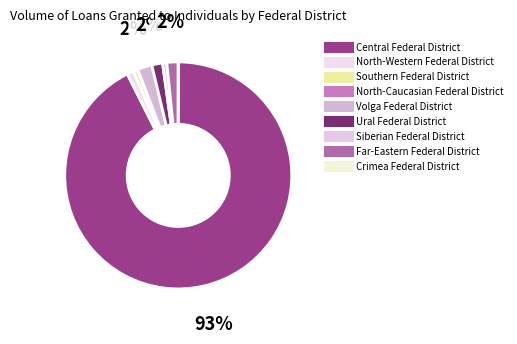

To the nearest percent, what is the average slice percentage?

11%